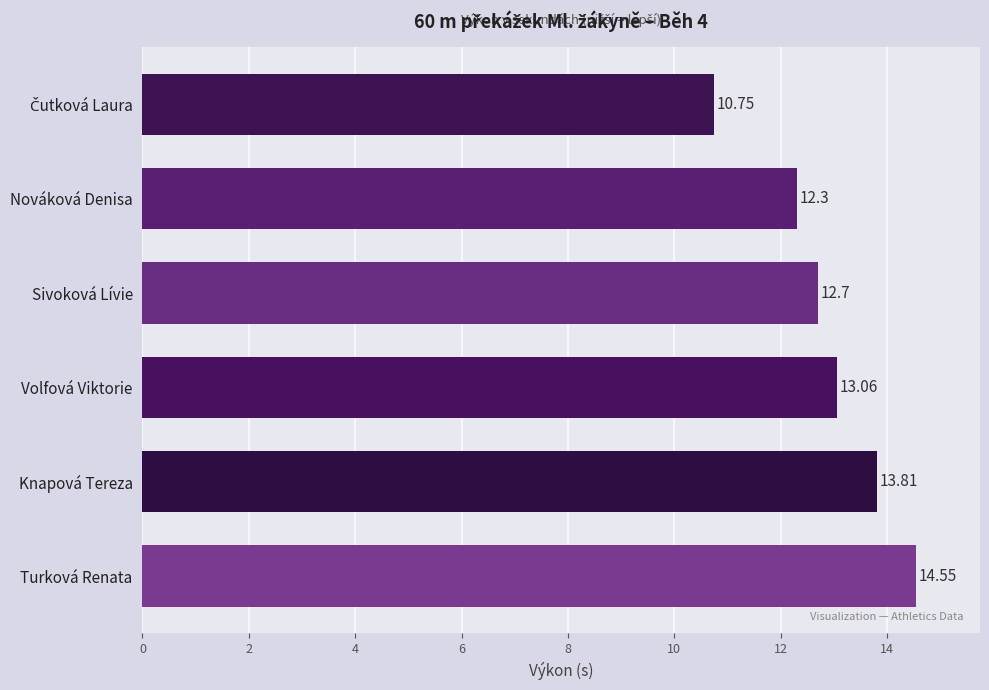

At which label is the value closest to 12?

Nováková Denisa